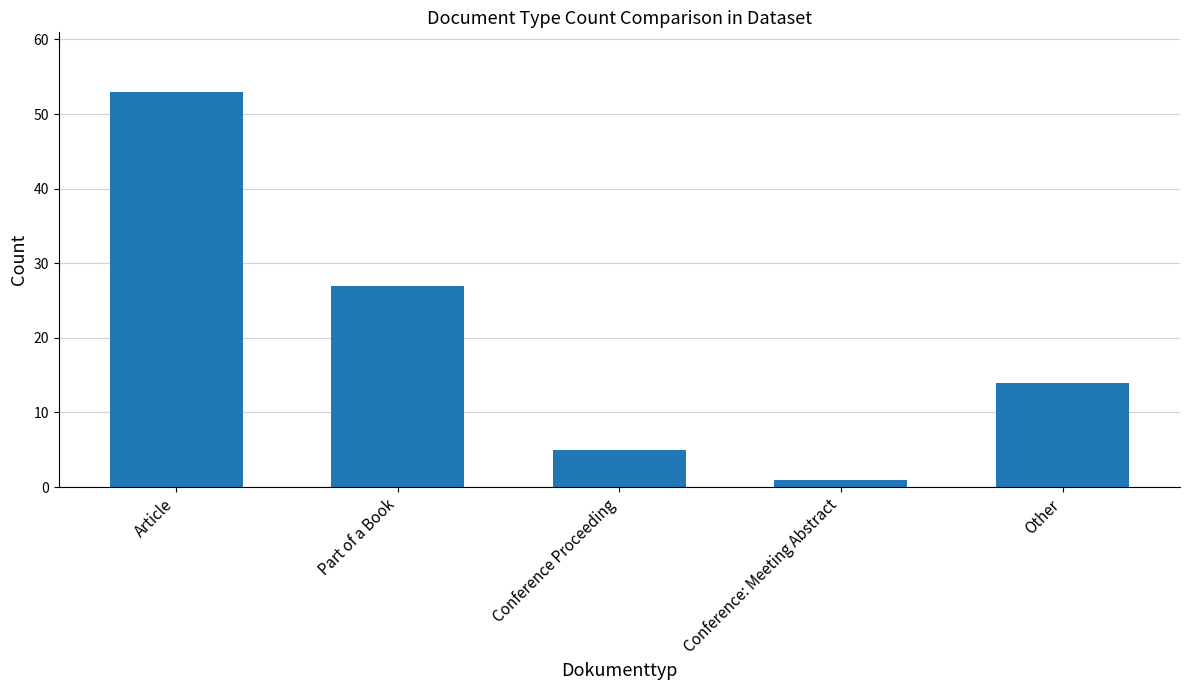

At which category does the chart reach its peak across all series?

Article